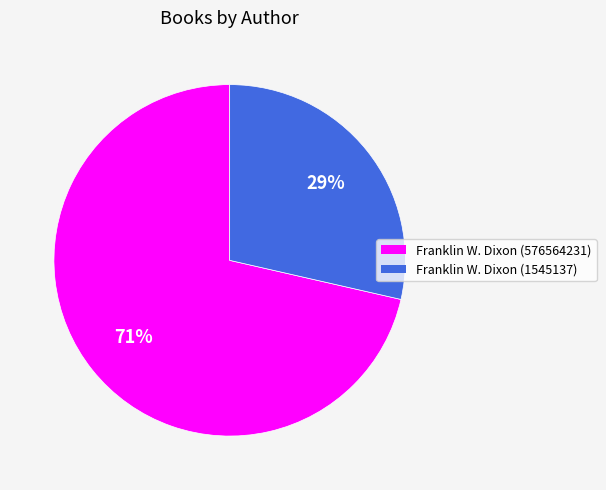

Which category accounts for the majority?

Franklin W. Dixon (576564231)